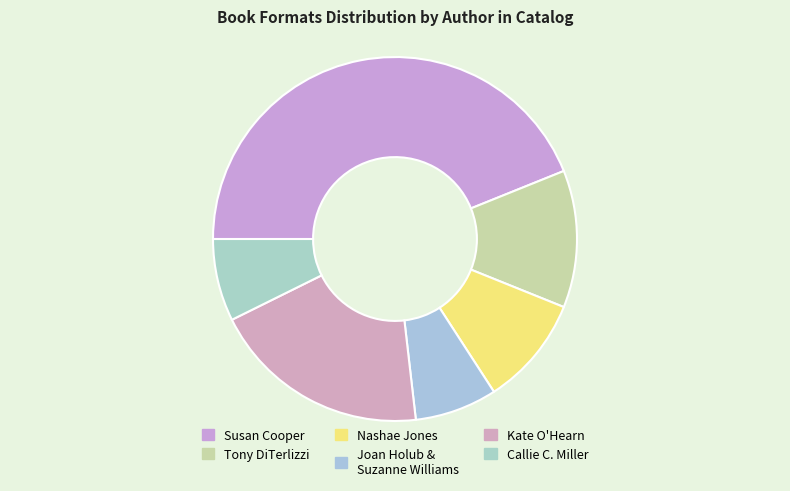

Is there any slice that represents more than half of the pie?

No